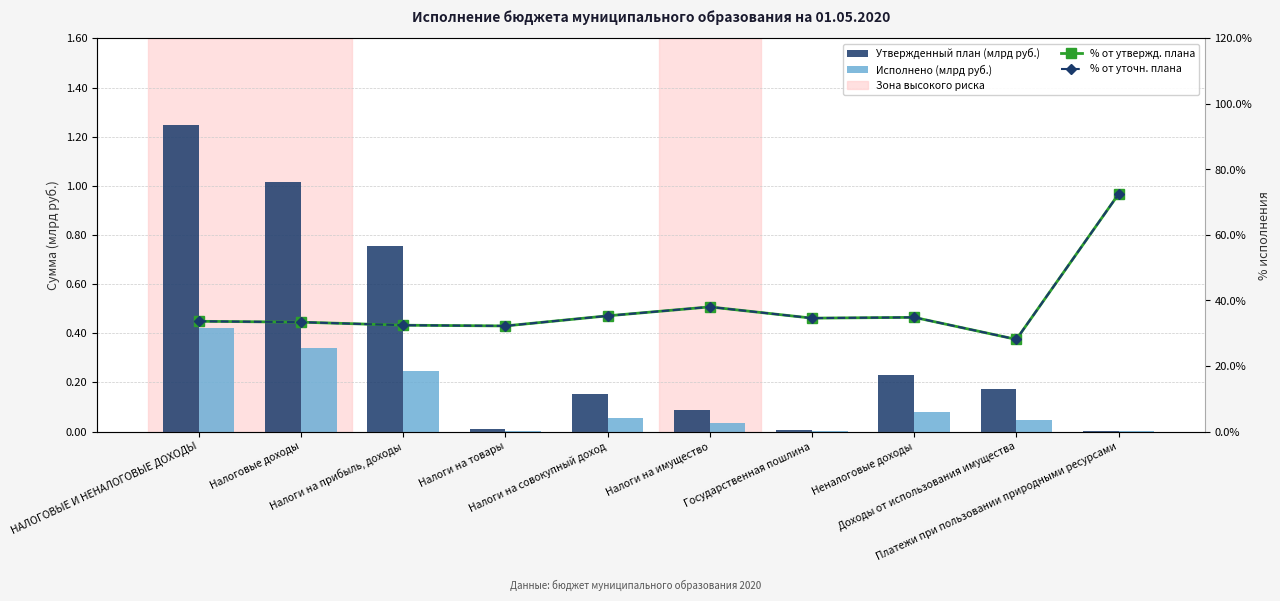

Reading left to right, list all the values displayed in this chart.

Утвержденный план (млрд руб.): 1.2	1.0	0.8	0.0	0.2	0.1	0.0	0.2	0.2	0.0
Исполнено (млрд руб.): 0.4	0.3	0.2	0.0	0.1	0.0	0.0	0.1	0.0	0.0
% от утвержд. плана: 33.6	33.4	32.5	32.2	35.3	38.0	34.6	34.9	28.1	72.5
% от уточн. плана: 33.6	33.4	32.5	32.2	35.3	38.0	34.6	34.9	28.1	72.5